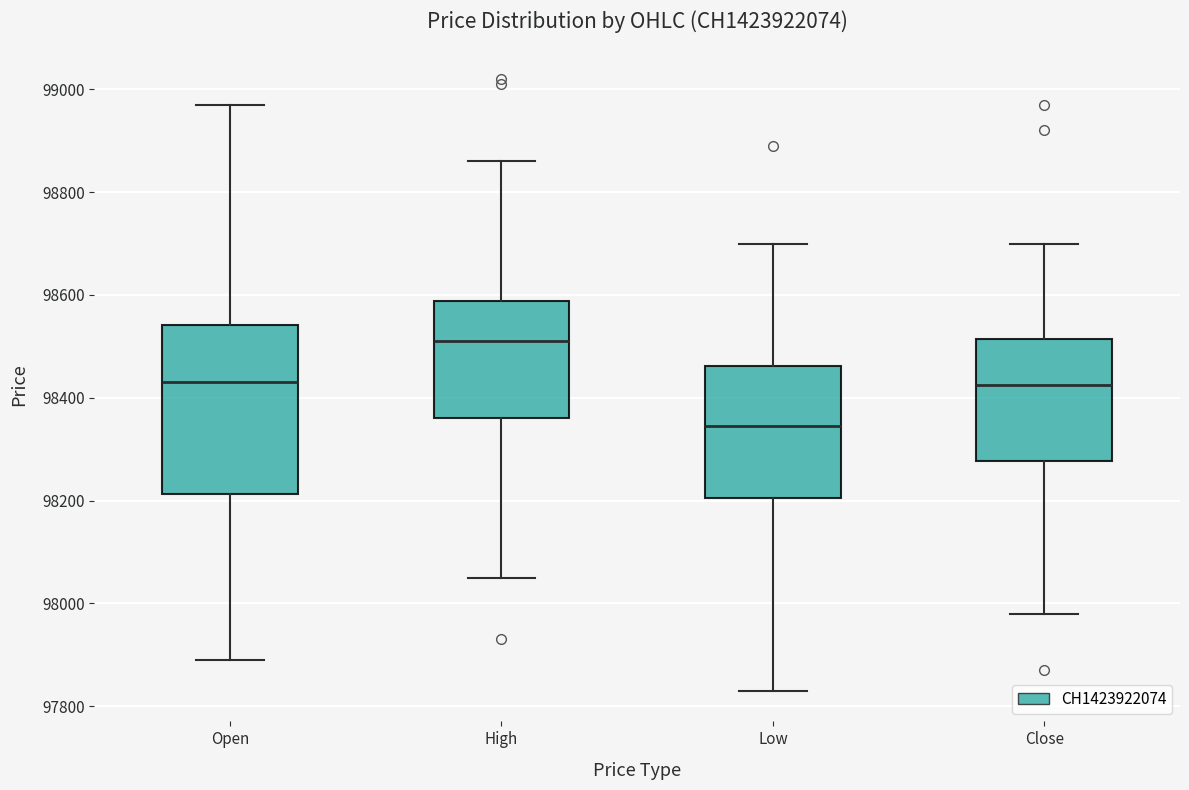

Which box's median line is the highest?

High